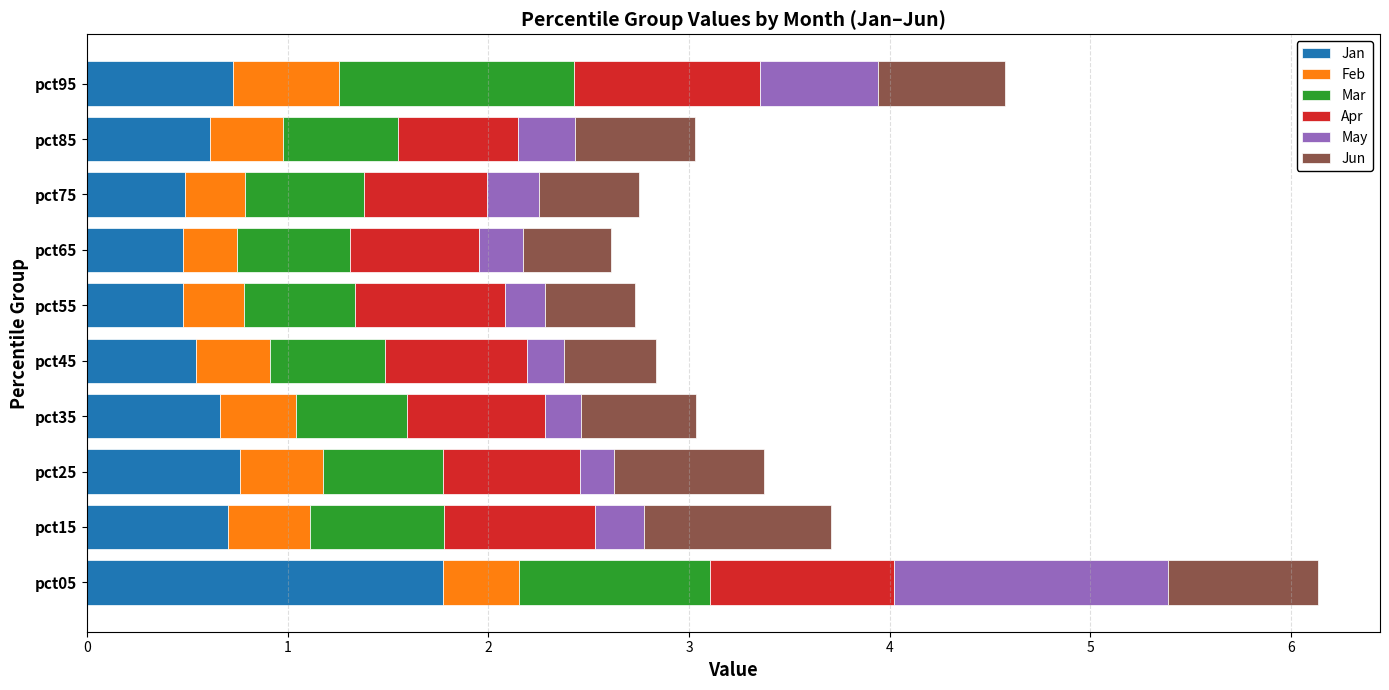

At which category is the sum across all series the highest?

pct05